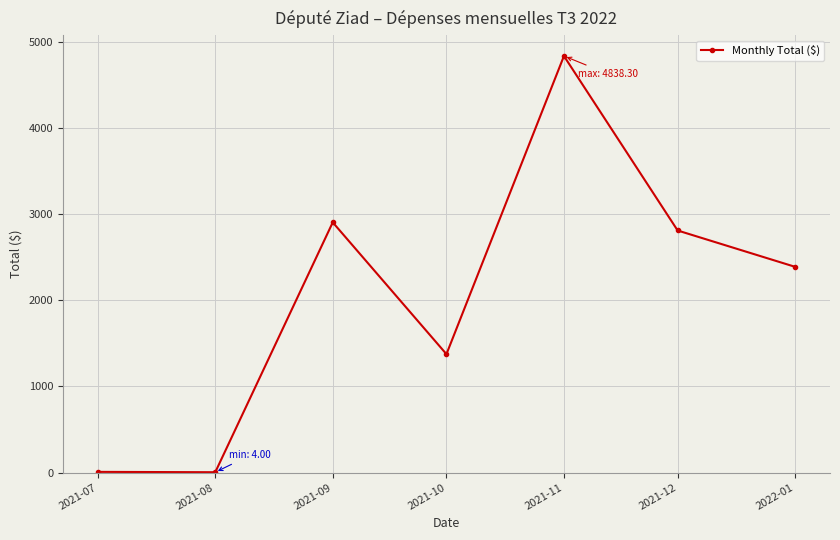

Which has a higher value, 2021-12 or 2021-11?

2021-11